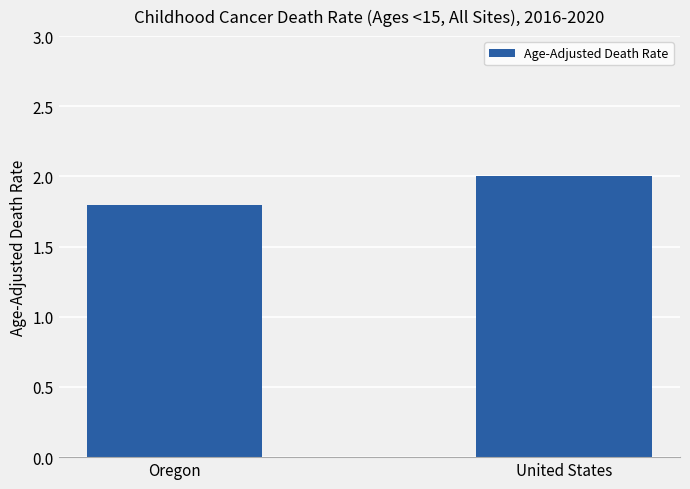

What is the label of the 1st bar from the left?

Oregon